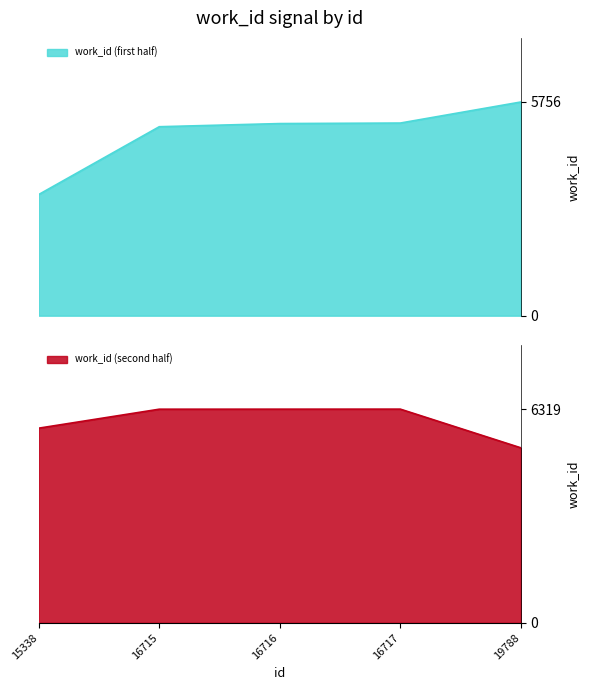

At which category does the data reach its first local peak?

16717